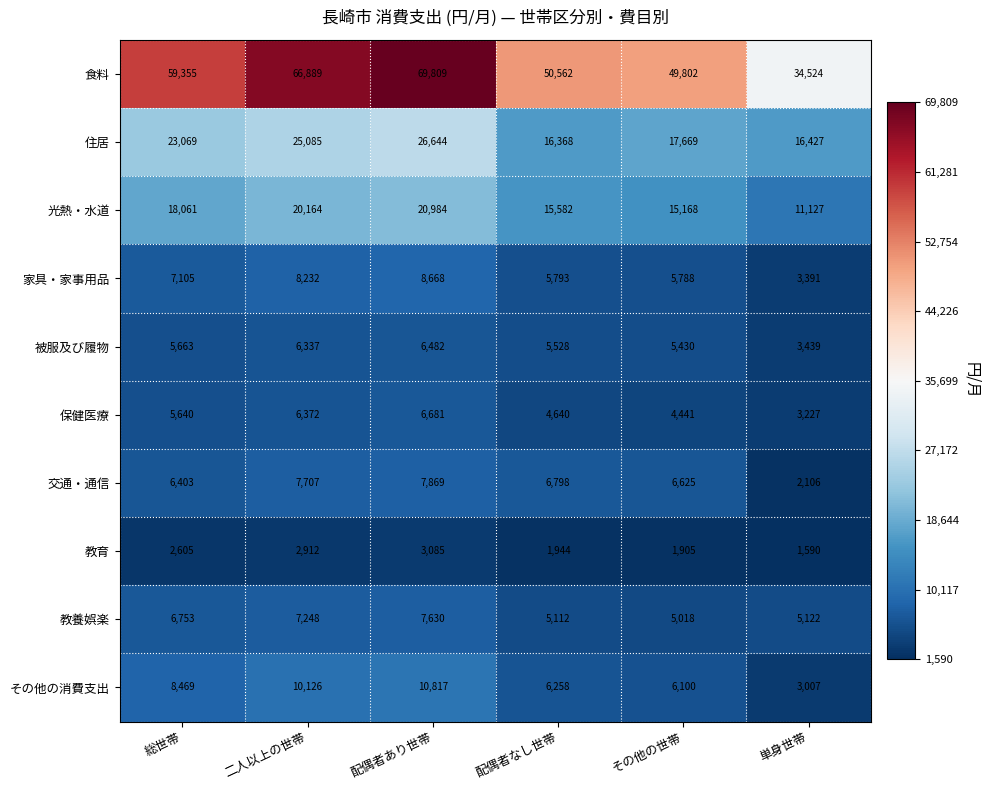

Which series has the largest range (max minus min)?

食料